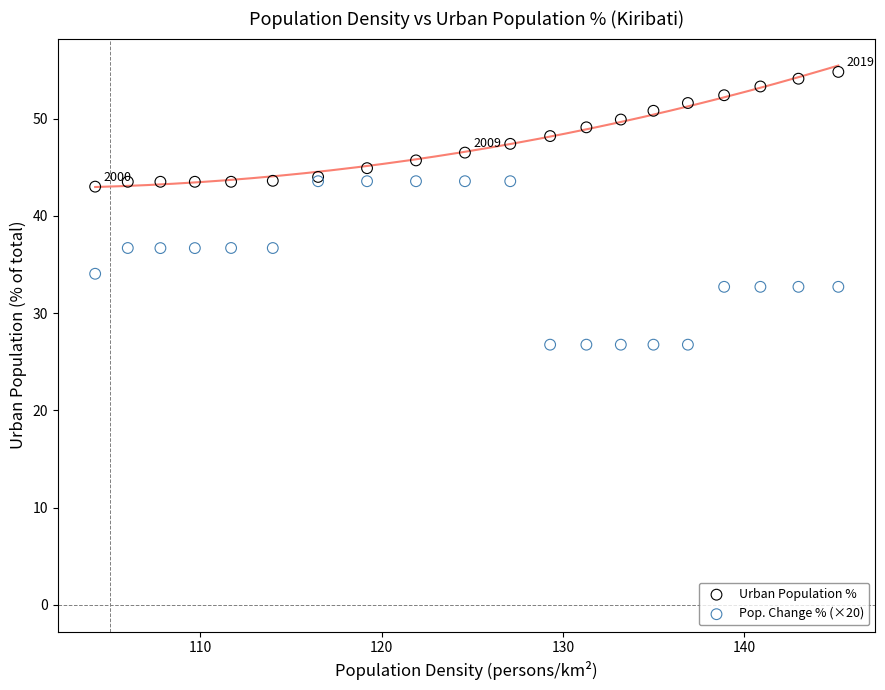

What are all the series names shown in the legend?

Urban Population %, Pop. Change % (×20)